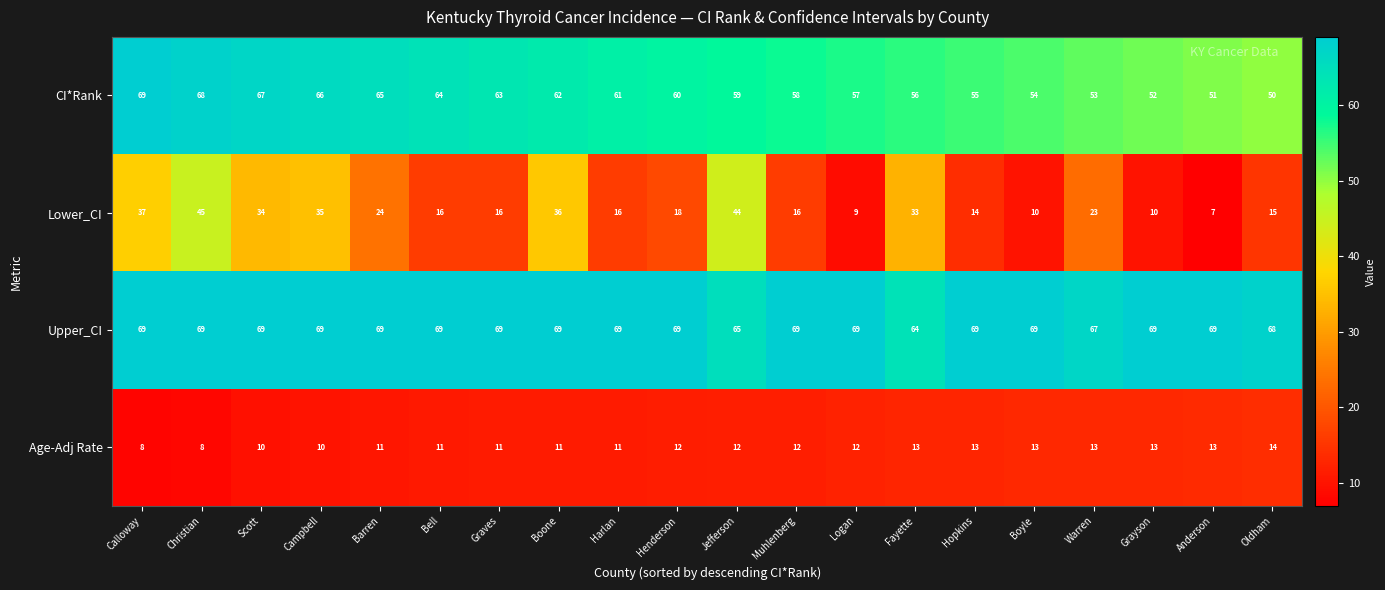

How many distinct data groups are displayed?

4